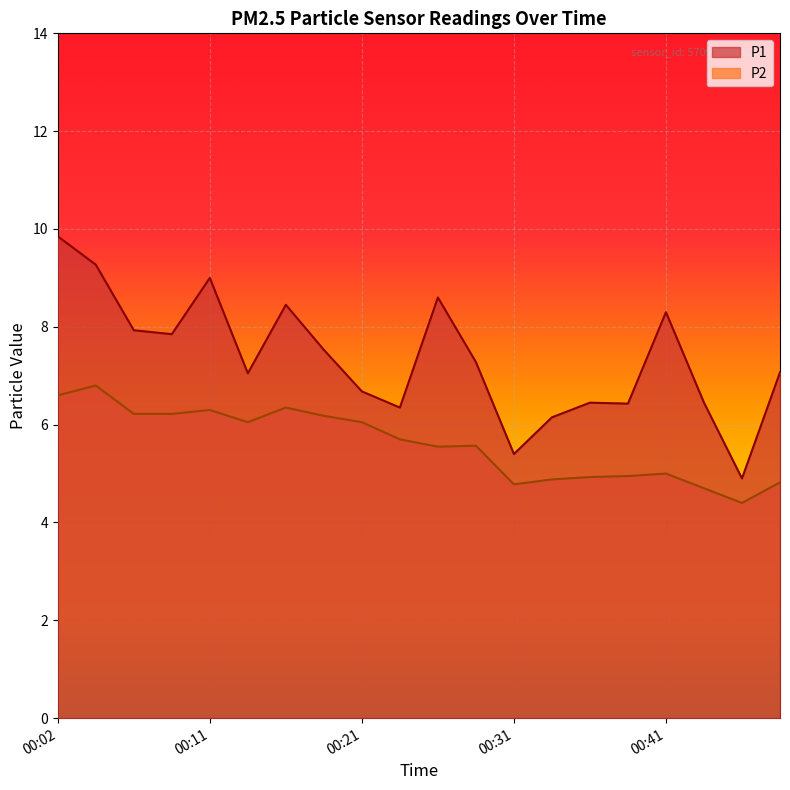

Reading left to right, transcribe all the data shown in this chart.

P1: 00:02=9.8	00:04=9.3	00:07=7.9	00:09=7.8	00:11=9.0	00:14=7.0	00:16=8.4	00:19=7.5	00:21=6.7	00:24=6.3	00:26=8.6	00:28=7.3	00:31=5.4	00:33=6.2	00:36=6.5	00:38=6.4	00:41=8.3	00:43=6.5	00:45=4.9	00:48=7.1
P2: 00:02=6.6	00:04=6.8	00:07=6.2	00:09=6.2	00:11=6.3	00:14=6.0	00:16=6.3	00:19=6.2	00:21=6.0	00:24=5.7	00:26=5.5	00:28=5.6	00:31=4.8	00:33=4.9	00:36=4.9	00:38=5.0	00:41=5.0	00:43=4.7	00:45=4.4	00:48=4.8